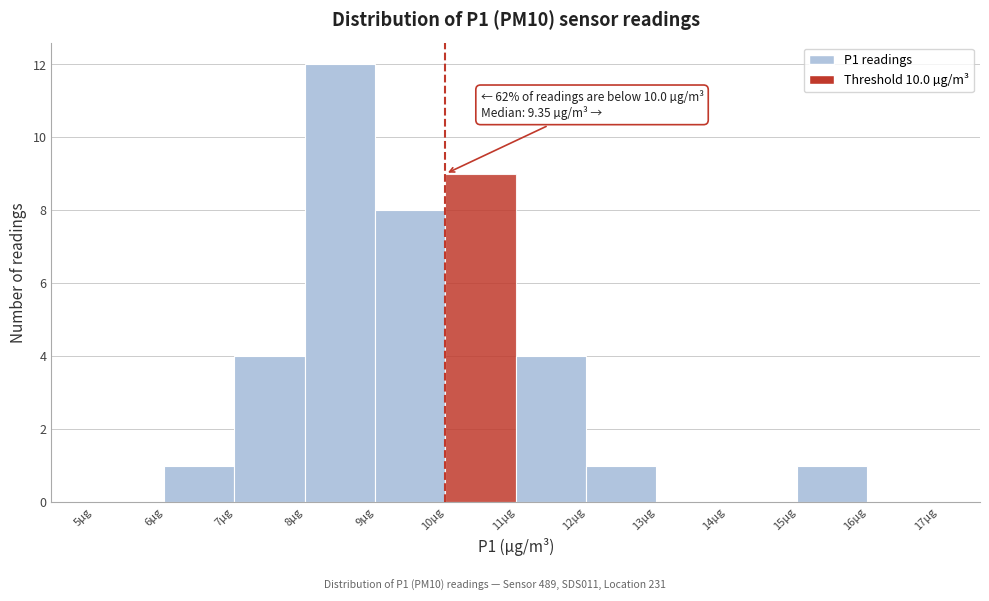

Over which range of the x-axis is the bar tallest?

8 to 9